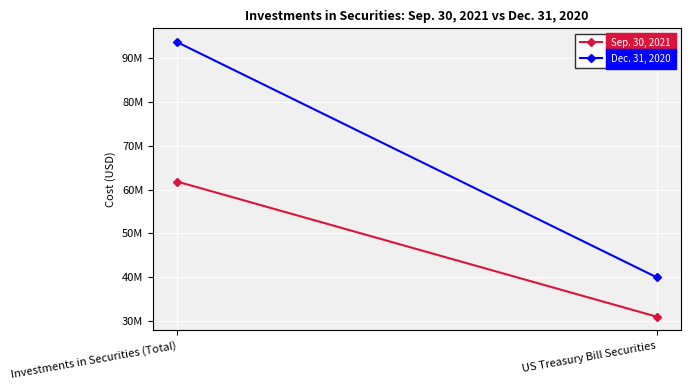

List the series in order of their overall mean, highest first.

Dec. 31, 2020, Sep. 30, 2021